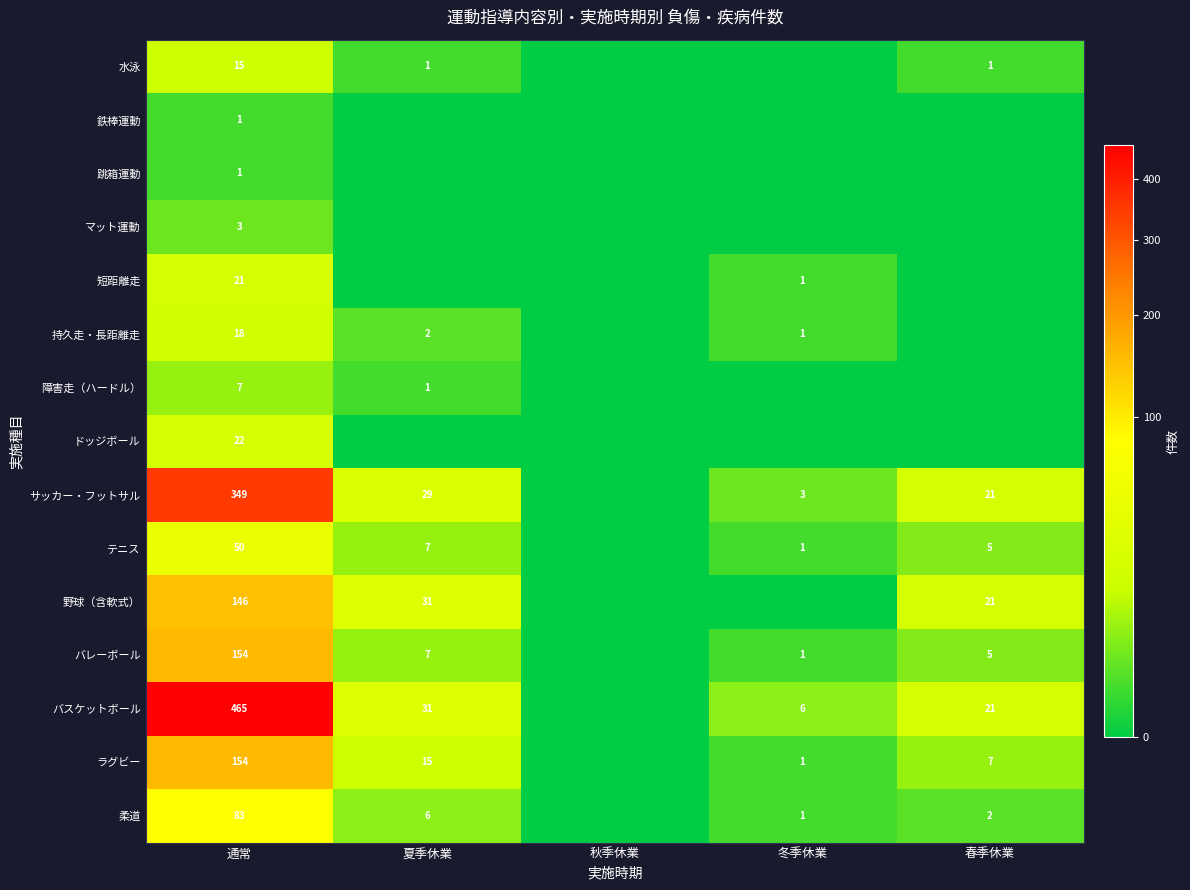

The value of 水泳 at 春季休業 is 0. True or false?

False